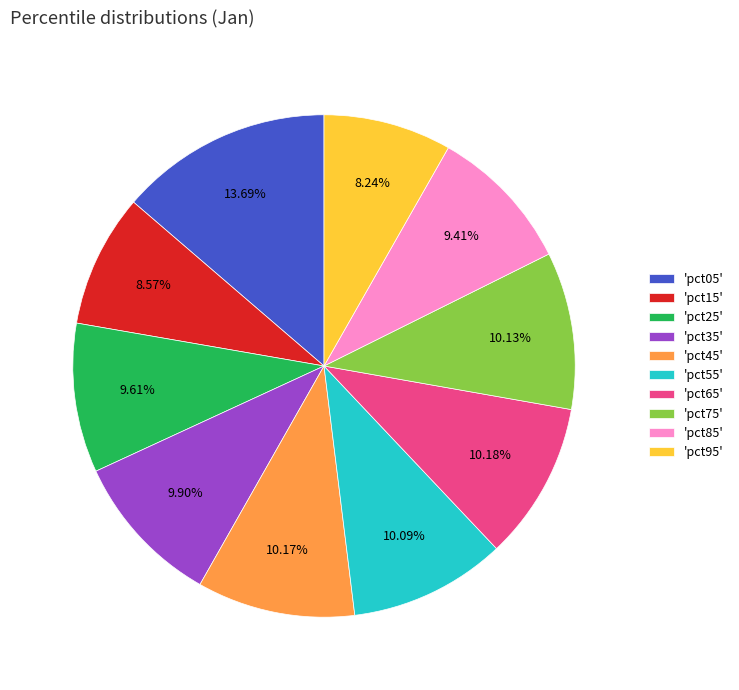

Is there any slice that represents more than half of the pie?

No